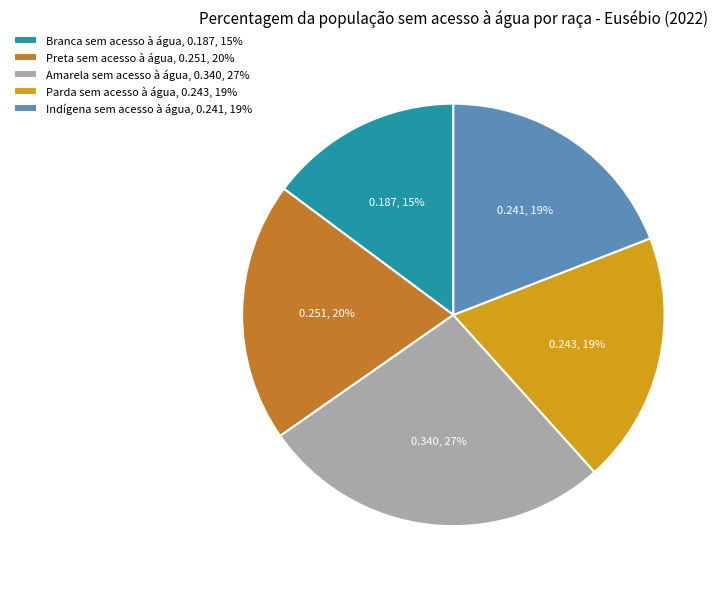

Does Indígena sem acesso à água represent more than half of the total?

No